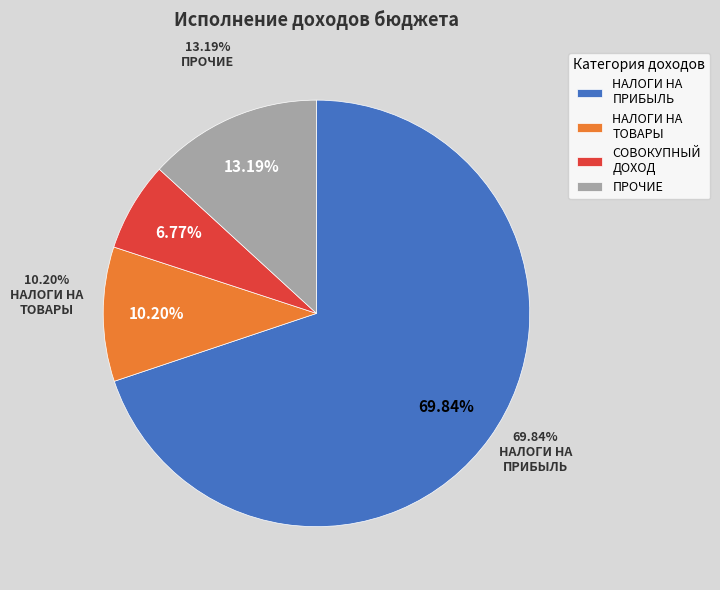

To the nearest percent, what is the difference between the largest and smallest slice percentages?

63%